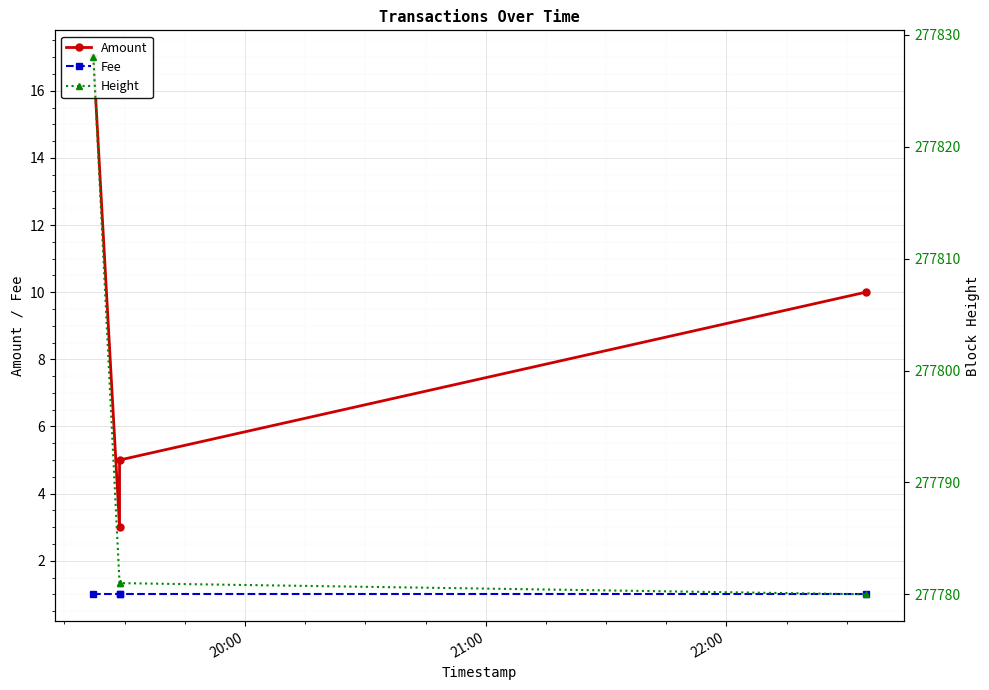

What is the average value of the Fee series?

1